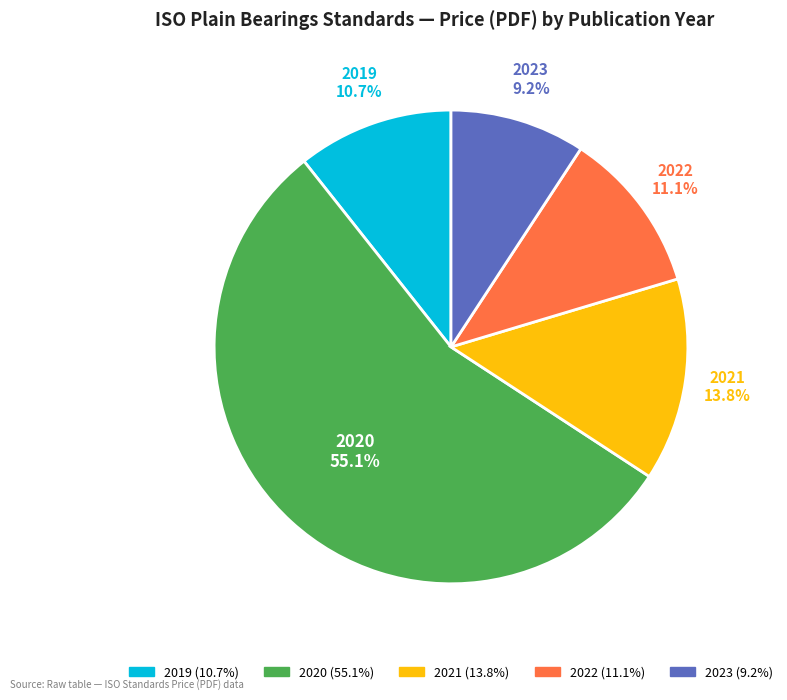

Is there a majority slice in this chart?

Yes